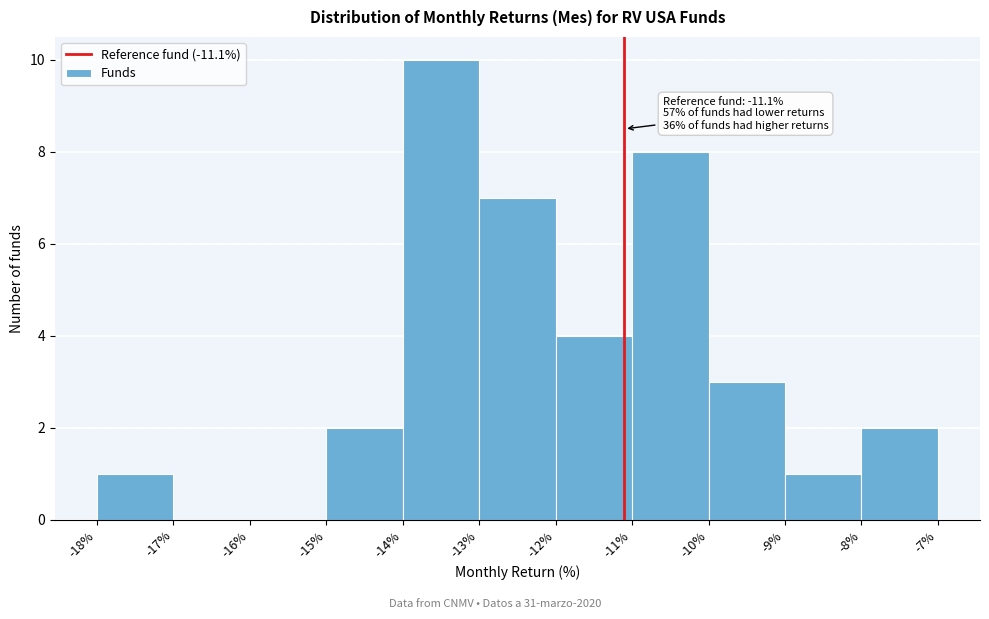

Which range on the x-axis has the tallest bar?

-14% to -13%